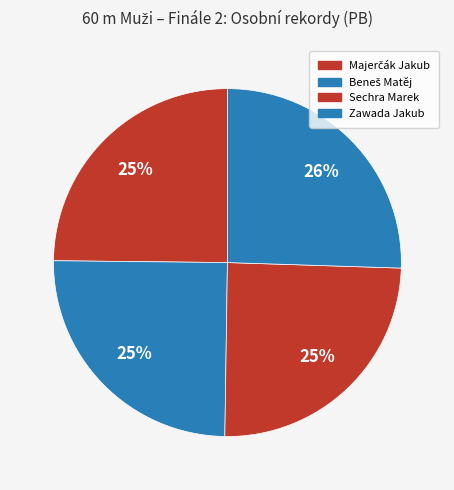

Count the number of slices in the pie.

4